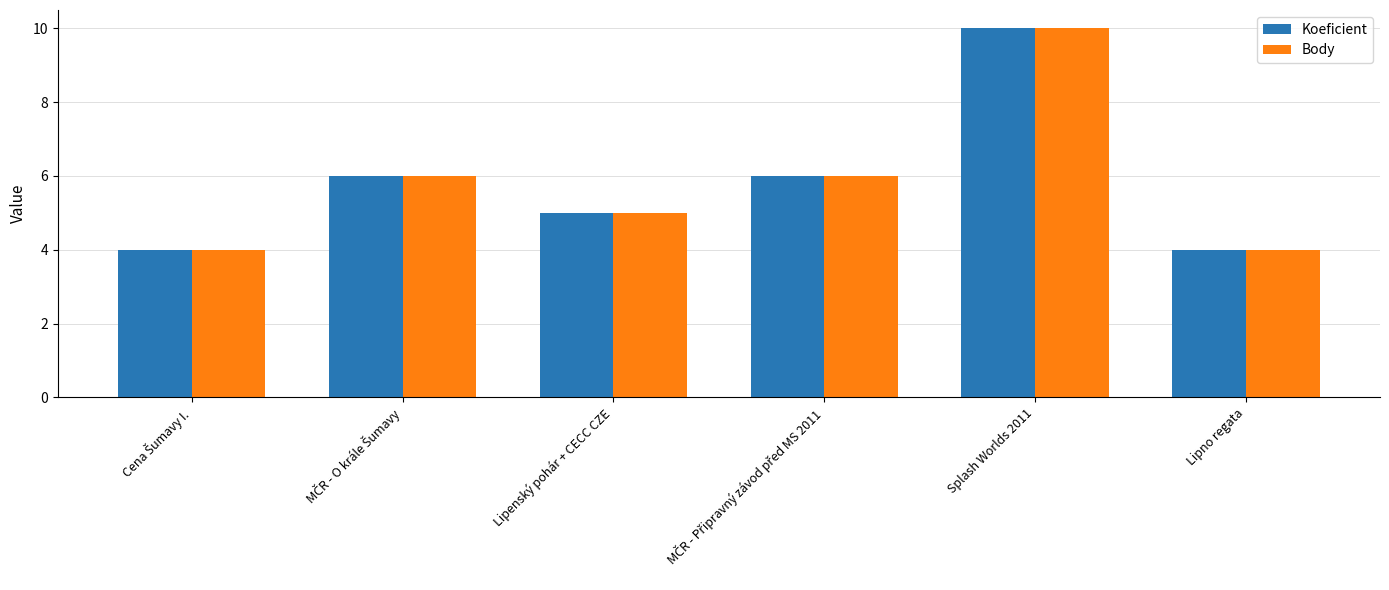

Is it true that Body equals 6 at Splash Worlds 2011?

False